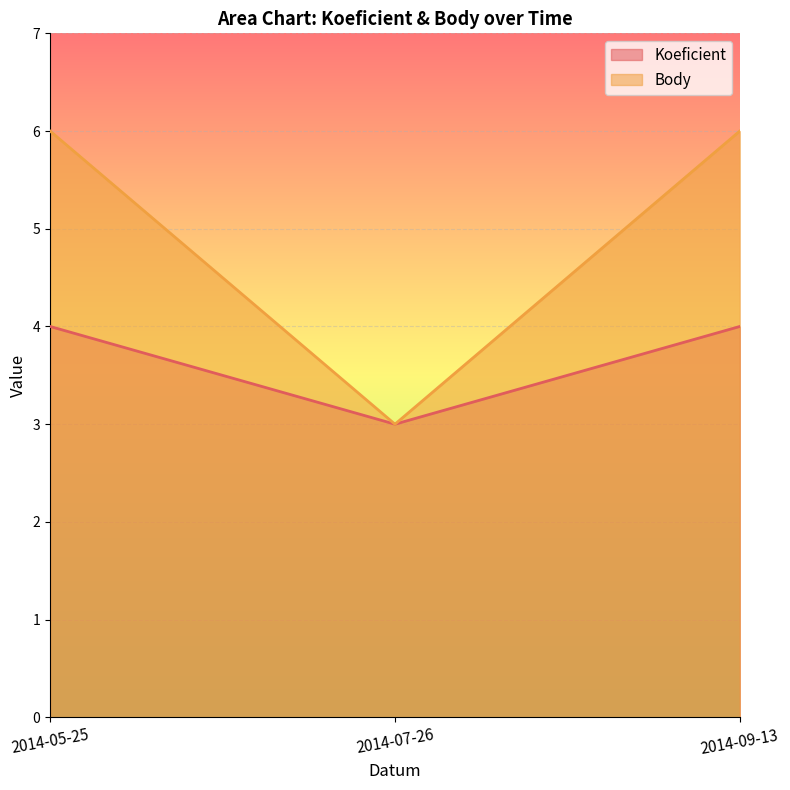

At 2014-09-13, list the series in order from largest to smallest.

Body, Koeficient